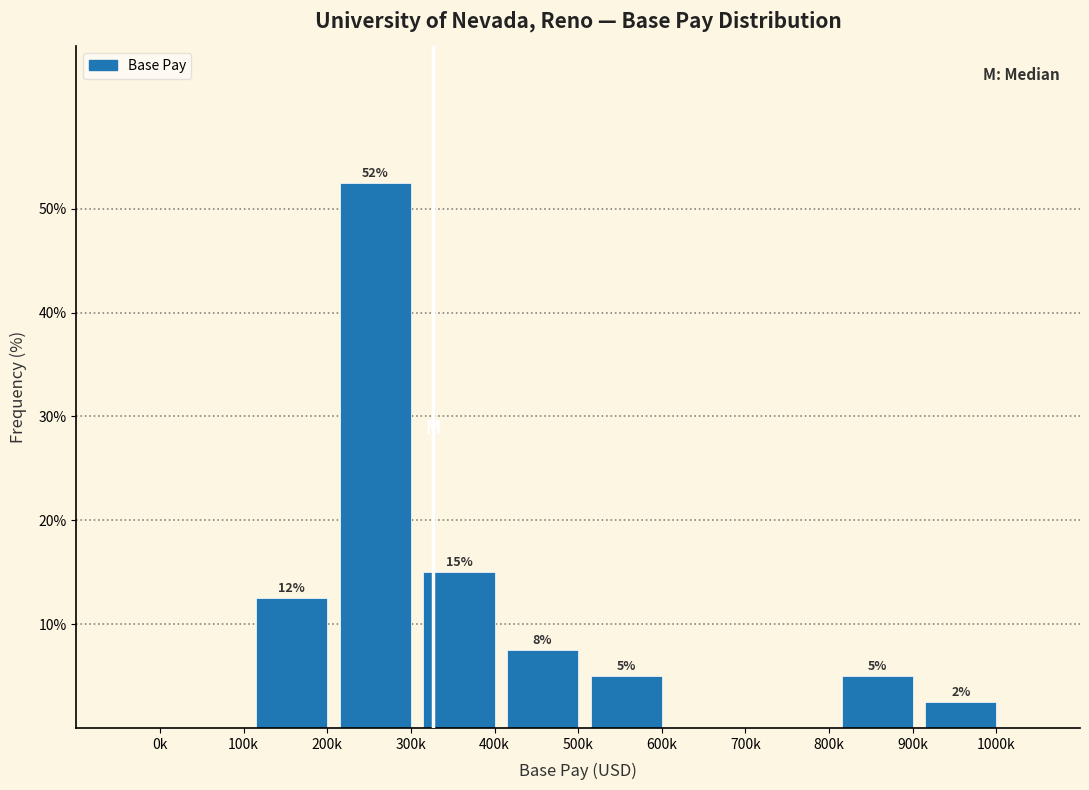

Are the bars horizontal?

No